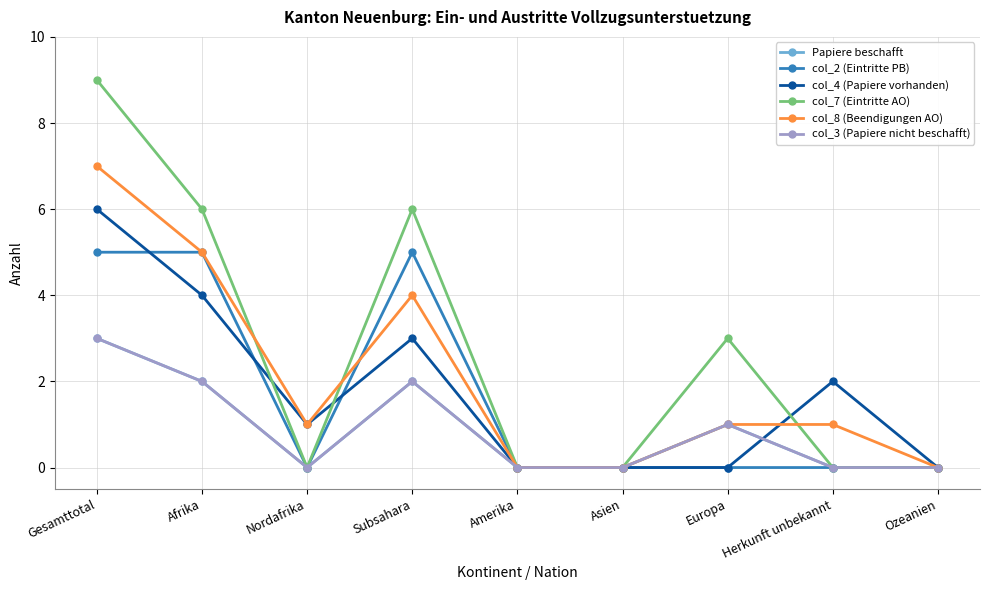

Between Afrika and Herkunft unbekannt, which series saw the biggest shift?

col_7 (Eintritte AO)